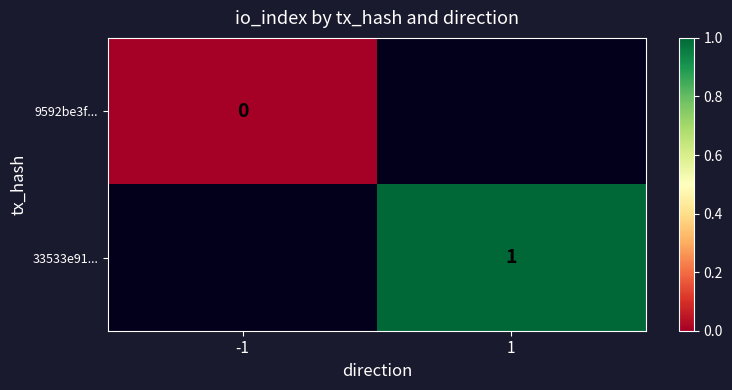

The 9592be3f... series shows 0.0 at -1. True or false?

True